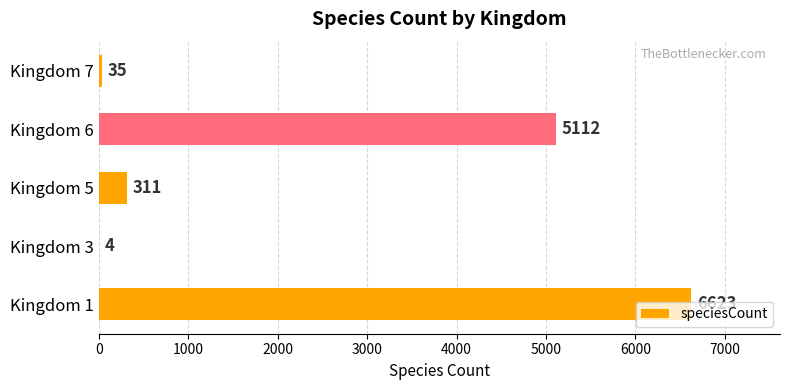

What is the sum of the values at Kingdom 5 and Kingdom 3?

315